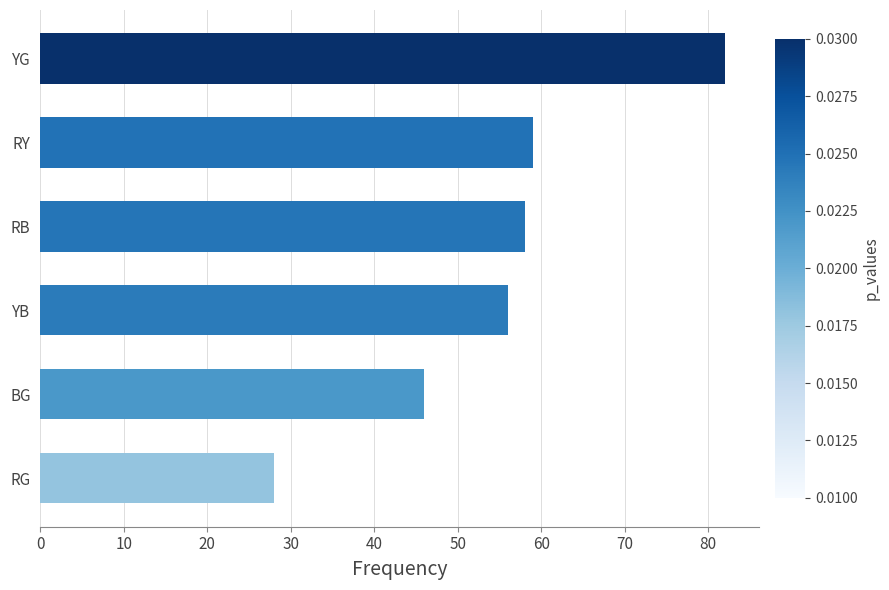

How many series are shown in this chart?

1